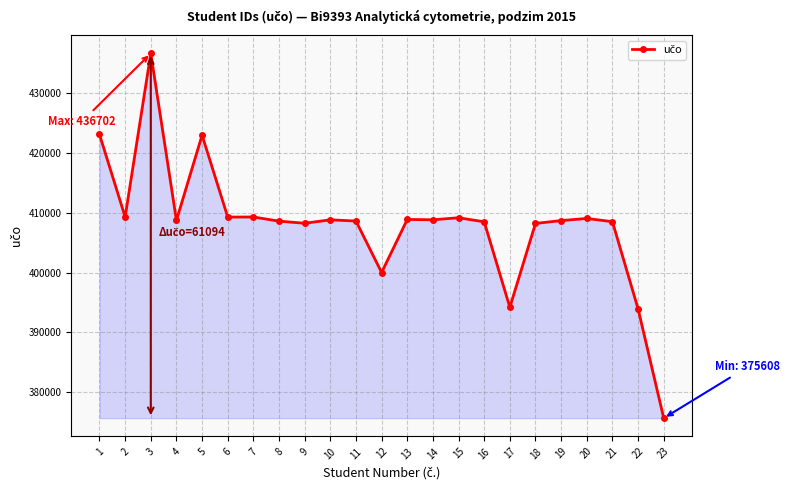

What is the minimum value shown in the chart?

375608